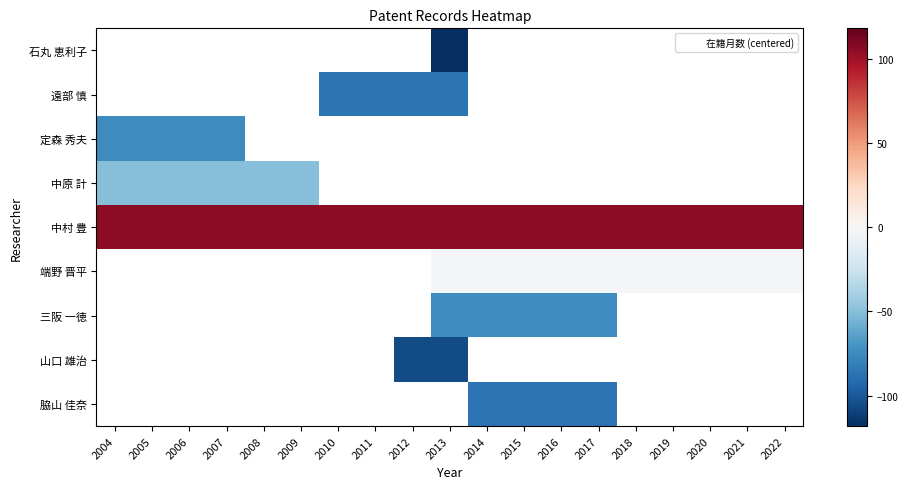

Which label corresponds to the smallest value in the chart?

2013